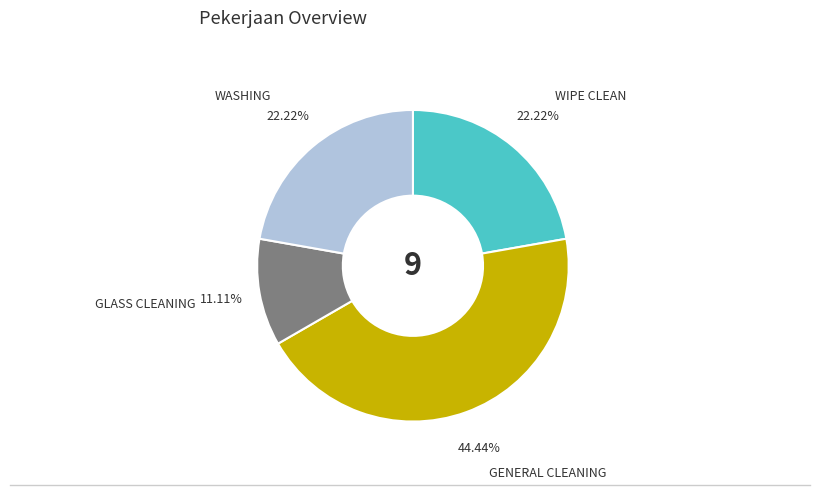

How many slices are in this pie chart?

4